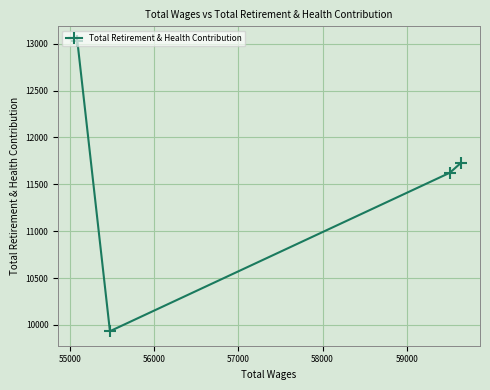

What is the value of the 3rd point from the left?

11623